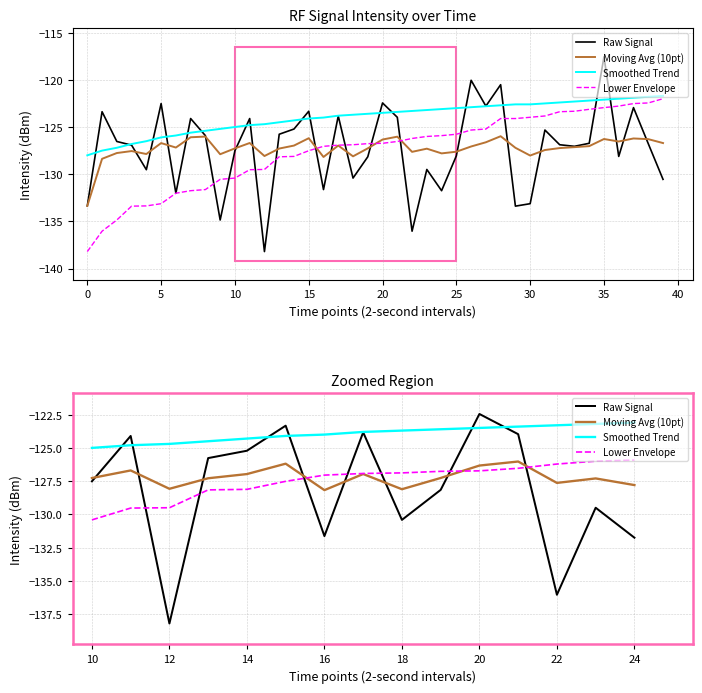

Is it true that Moving Avg (10pt) equals -178.3 at 22?

False